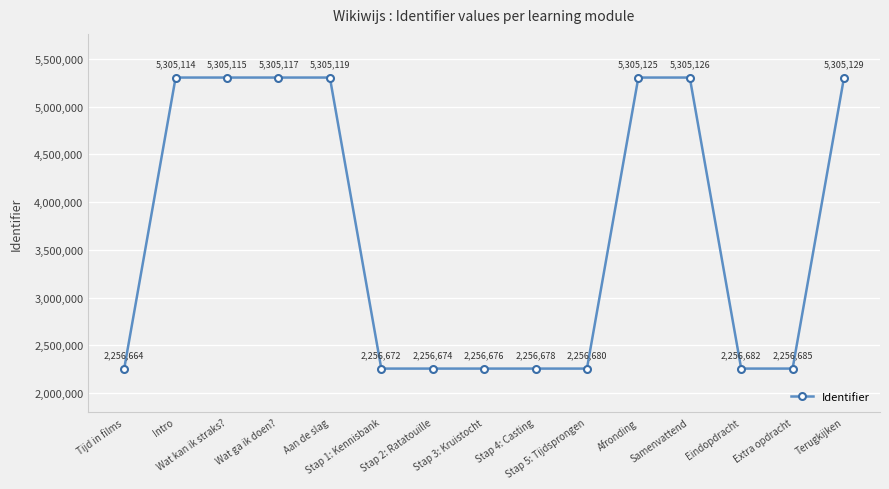

What position from the left is Afronding?

11